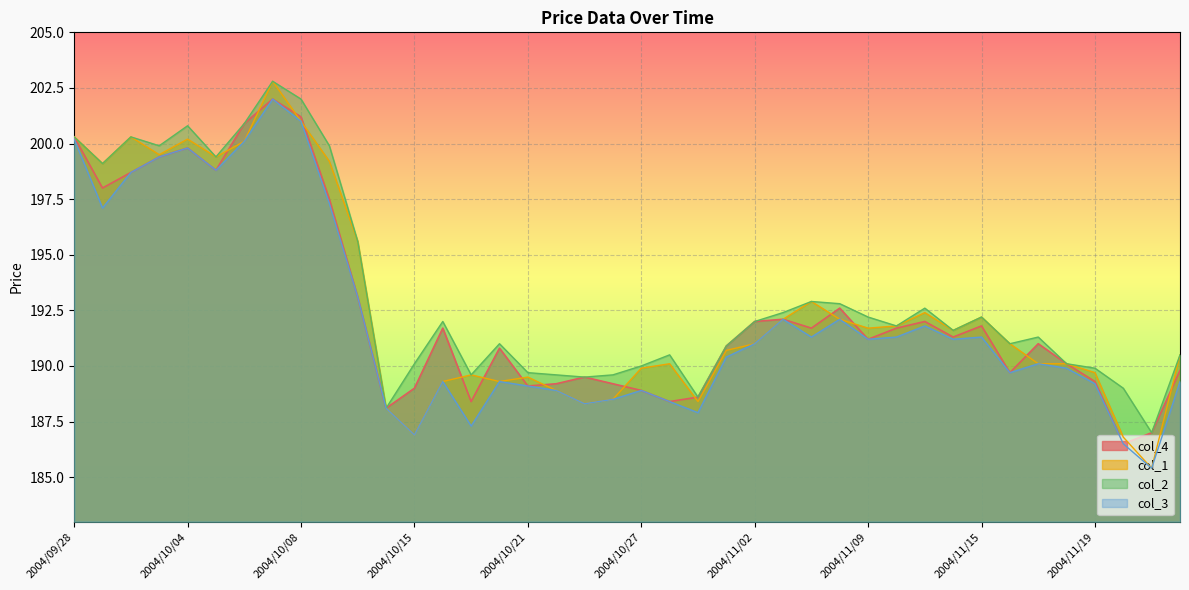

Reading left to right, extract all data points from this chart.

col_4: 2004/09/28=200.3	2004/09/29=198.0	2004/09/30=198.7	2004/10/01=199.4	2004/10/04=199.8	2004/10/05=198.8	2004/10/06=200.9	2004/10/07=202.0	2004/10/08=201.2	2004/10/12=197.5	2004/10/13=193.1	2004/10/14=188.1	2004/10/15=189.0	2004/10/18=191.7	2004/10/19=188.4	2004/10/20=190.8	2004/10/21=189.1	2004/10/22=189.2	2004/10/25=189.5	2004/10/26=189.2	2004/10/27=188.9	2004/10/28=188.4	2004/10/29=188.6	2004/11/01=190.9	2004/11/02=192.0	2004/11/04=192.1	2004/11/05=191.7	2004/11/08=192.6	2004/11/09=191.2	2004/11/10=191.7	2004/11/11=192.0	2004/11/12=191.3	2004/11/15=191.8	2004/11/16=189.7	2004/11/17=191.0	2004/11/18=190.1	2004/11/19=189.3	2004/11/22=186.5	2004/11/24=187.0	2004/11/25=189.8
col_1: 2004/09/28=200.3	2004/09/29=199.1	2004/09/30=200.3	2004/10/01=199.5	2004/10/04=200.2	2004/10/05=199.4	2004/10/06=200.1	2004/10/07=202.8	2004/10/08=201.0	2004/10/12=199.2	2004/10/13=195.6	2004/10/14=188.1	2004/10/15=186.9	2004/10/18=189.3	2004/10/19=189.6	2004/10/20=189.3	2004/10/21=189.5	2004/10/22=188.9	2004/10/25=188.3	2004/10/26=188.5	2004/10/27=189.9	2004/10/28=190.1	2004/10/29=188.4	2004/11/01=190.7	2004/11/02=191.0	2004/11/04=192.1	2004/11/05=192.9	2004/11/08=192.1	2004/11/09=191.7	2004/11/10=191.8	2004/11/11=192.4	2004/11/12=191.6	2004/11/15=192.2	2004/11/16=191.0	2004/11/17=190.1	2004/11/18=190.1	2004/11/19=189.7	2004/11/22=186.8	2004/11/24=185.4	2004/11/25=190.5
col_2: 2004/09/28=200.3	2004/09/29=199.1	2004/09/30=200.3	2004/10/01=199.9	2004/10/04=200.8	2004/10/05=199.4	2004/10/06=200.9	2004/10/07=202.8	2004/10/08=202.0	2004/10/12=199.9	2004/10/13=195.6	2004/10/14=188.1	2004/10/15=190.1	2004/10/18=192.0	2004/10/19=189.6	2004/10/20=191.0	2004/10/21=189.7	2004/10/22=189.6	2004/10/25=189.5	2004/10/26=189.6	2004/10/27=190.0	2004/10/28=190.5	2004/10/29=188.6	2004/11/01=190.9	2004/11/02=192.0	2004/11/04=192.4	2004/11/05=192.9	2004/11/08=192.8	2004/11/09=192.2	2004/11/10=191.8	2004/11/11=192.6	2004/11/12=191.6	2004/11/15=192.2	2004/11/16=191.0	2004/11/17=191.3	2004/11/18=190.1	2004/11/19=189.9	2004/11/22=189.0	2004/11/24=187.0	2004/11/25=190.5
col_3: 2004/09/28=200.2	2004/09/29=197.1	2004/09/30=198.7	2004/10/01=199.4	2004/10/04=199.8	2004/10/05=198.8	2004/10/06=200.1	2004/10/07=202.0	2004/10/08=201.0	2004/10/12=197.3	2004/10/13=193.1	2004/10/14=188.1	2004/10/15=186.9	2004/10/18=189.3	2004/10/19=187.3	2004/10/20=189.3	2004/10/21=189.1	2004/10/22=188.9	2004/10/25=188.3	2004/10/26=188.5	2004/10/27=188.9	2004/10/28=188.4	2004/10/29=187.9	2004/11/01=190.4	2004/11/02=191.0	2004/11/04=192.1	2004/11/05=191.3	2004/11/08=192.1	2004/11/09=191.2	2004/11/10=191.3	2004/11/11=191.8	2004/11/12=191.2	2004/11/15=191.3	2004/11/16=189.7	2004/11/17=190.1	2004/11/18=189.9	2004/11/19=189.2	2004/11/22=186.5	2004/11/24=185.4	2004/11/25=189.3